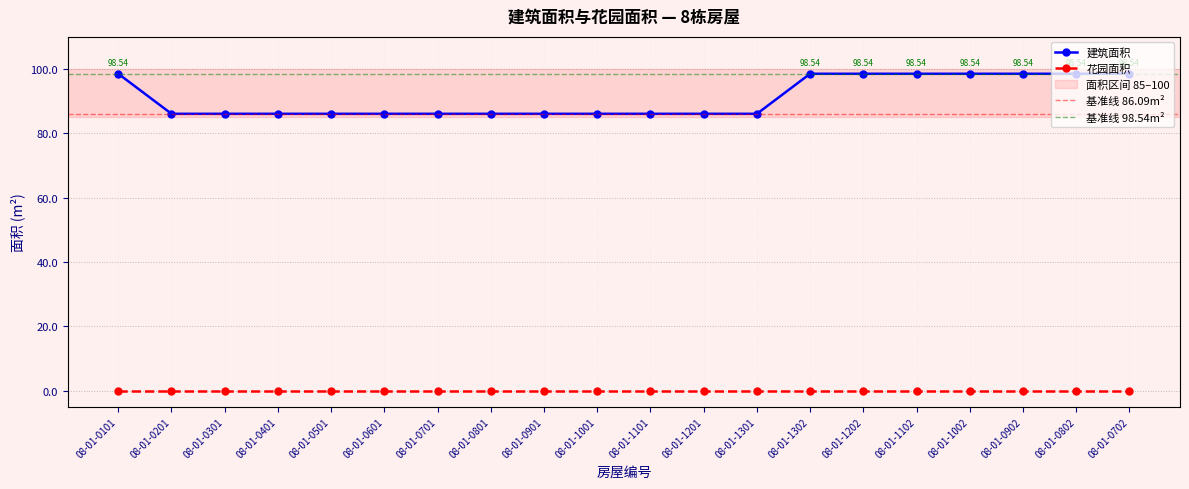

What is the label of the 2nd point from the right?

08-01-0802